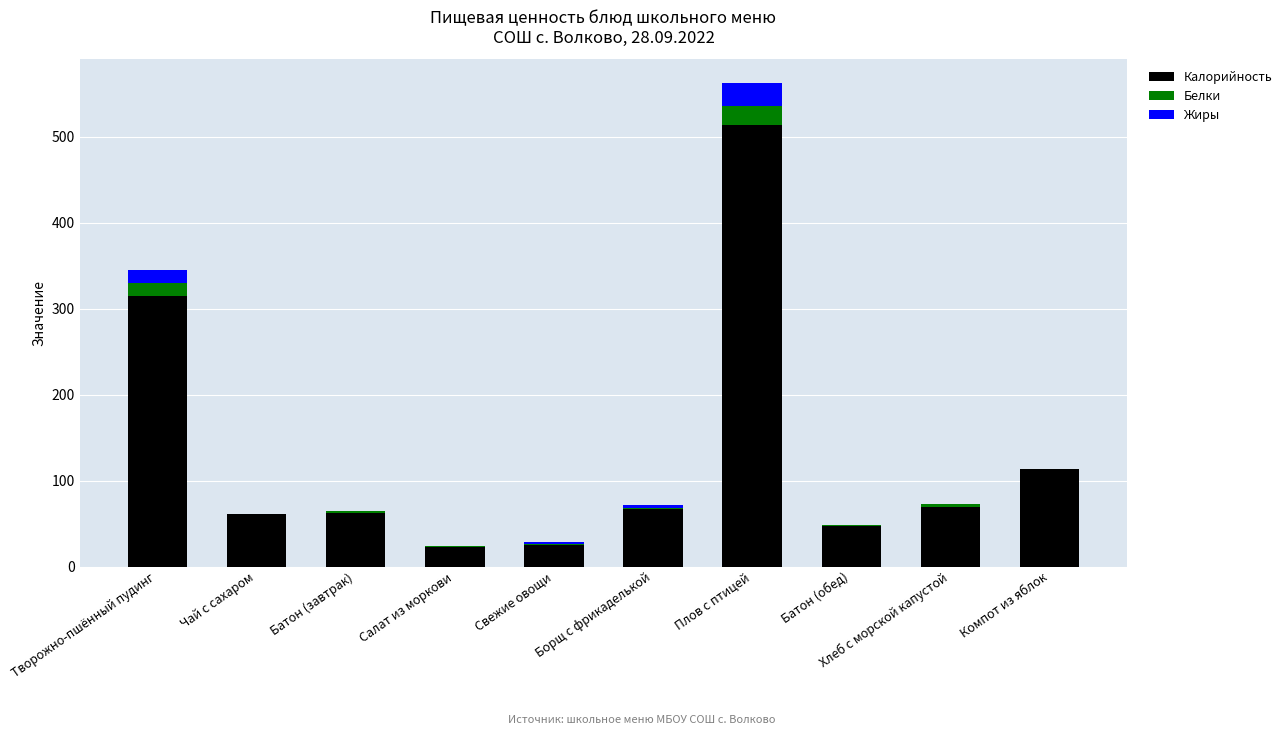

True or false: Калорийность has a value of 88.7 at Чай с сахаром.

False